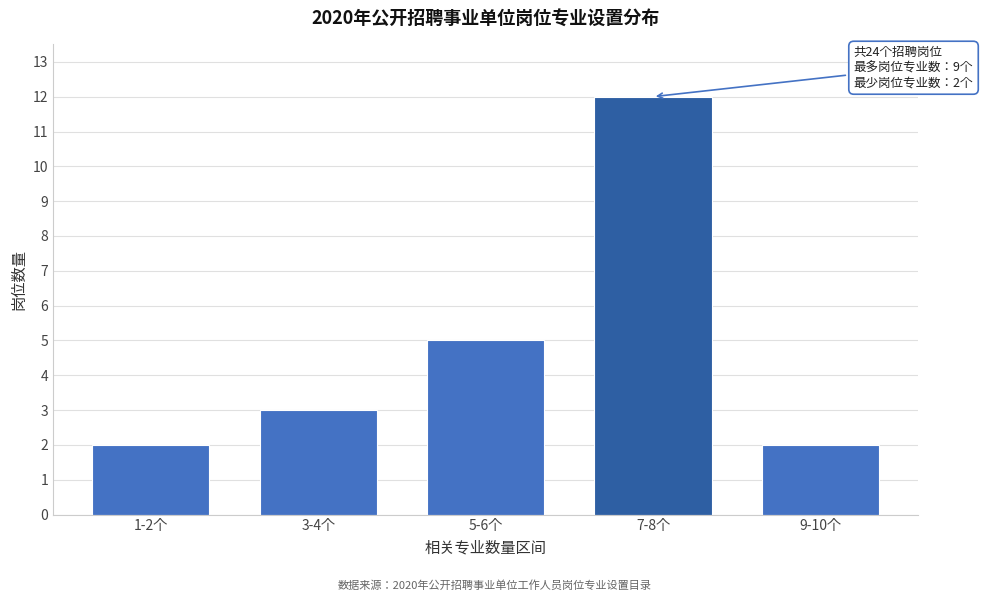

Reading left to right, extract all data points from this chart.

1-2个=2	3-4个=3	5-6个=5	7-8个=12	9-10个=2